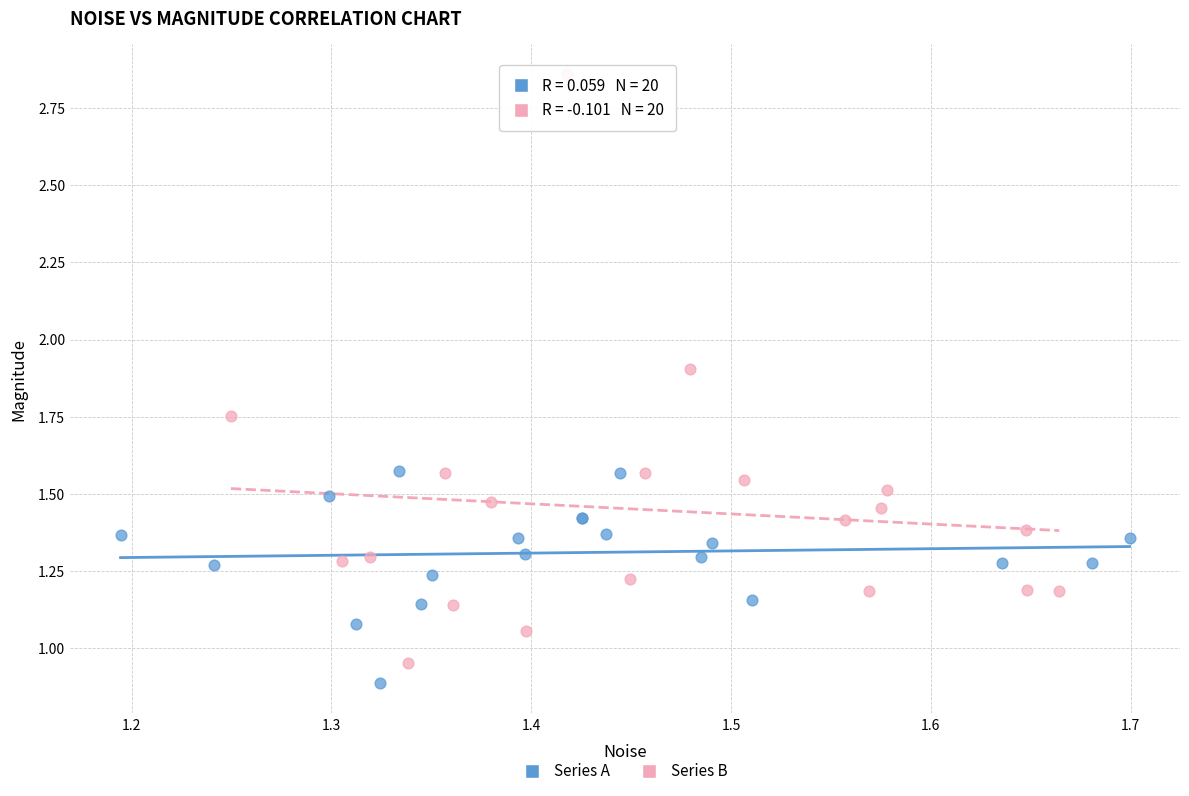

What are all the series names shown in the legend?

Series A, Series B